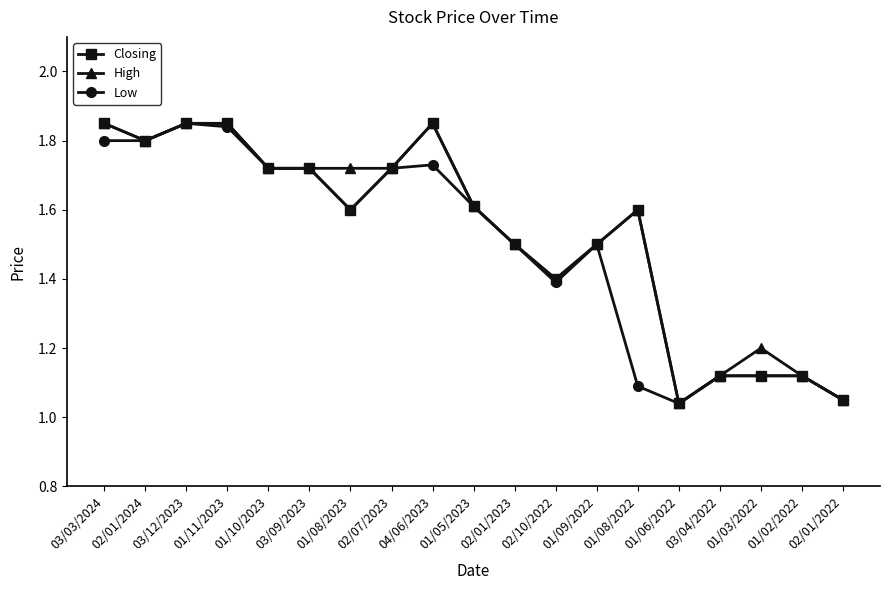

Where is the first local minimum for Closing?

02/01/2024